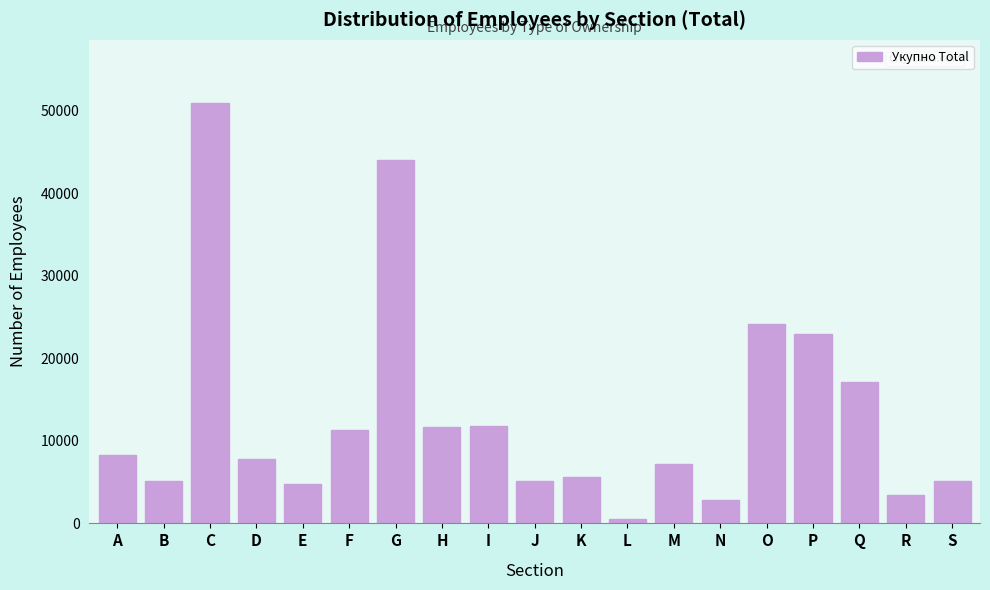

At which label is the value closest to 25713?

O